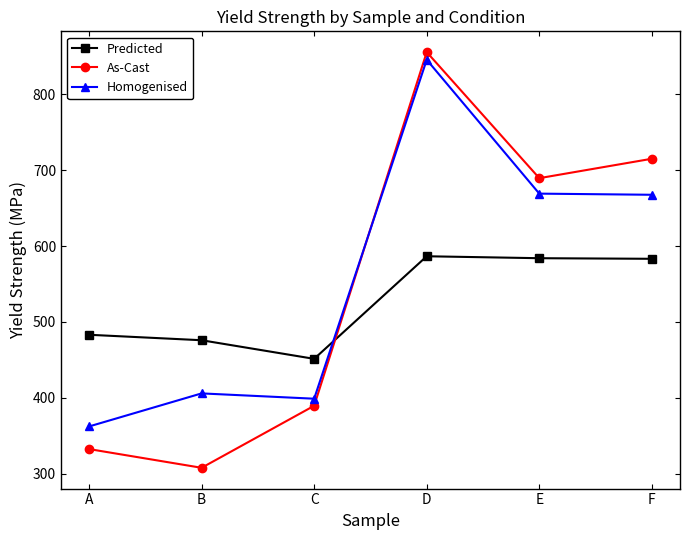

Count the number of data series in this chart.

3